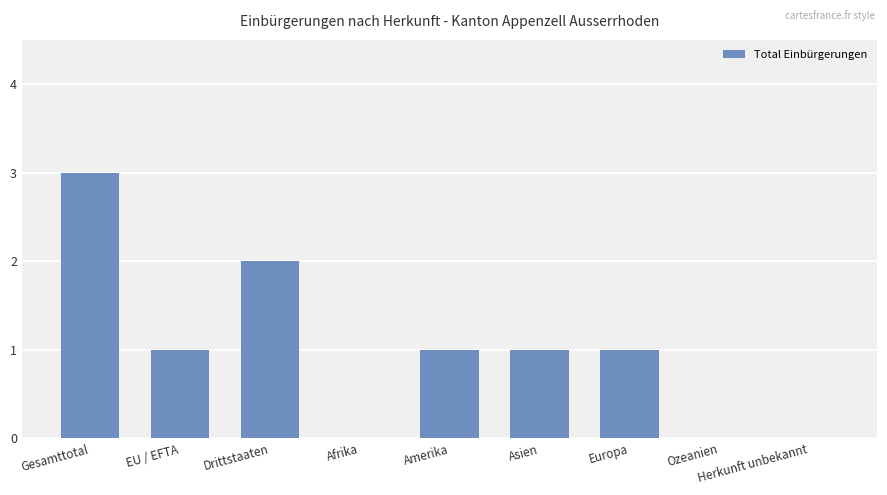

Between Afrika and Asien, which is larger?

Asien